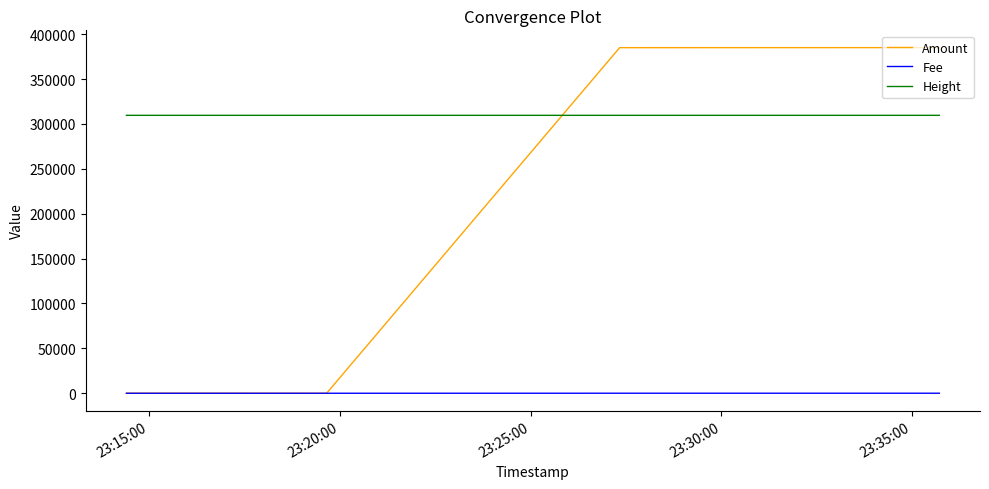

True or false: Fee and Height intersect in this chart.

False